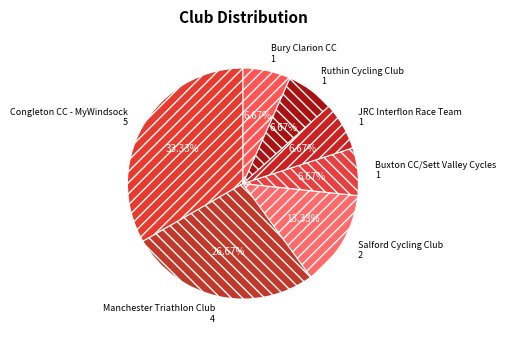

To the nearest percent, what is the difference between the Ruthin Cycling Club and Salford Cycling Club slice percentages?

7%